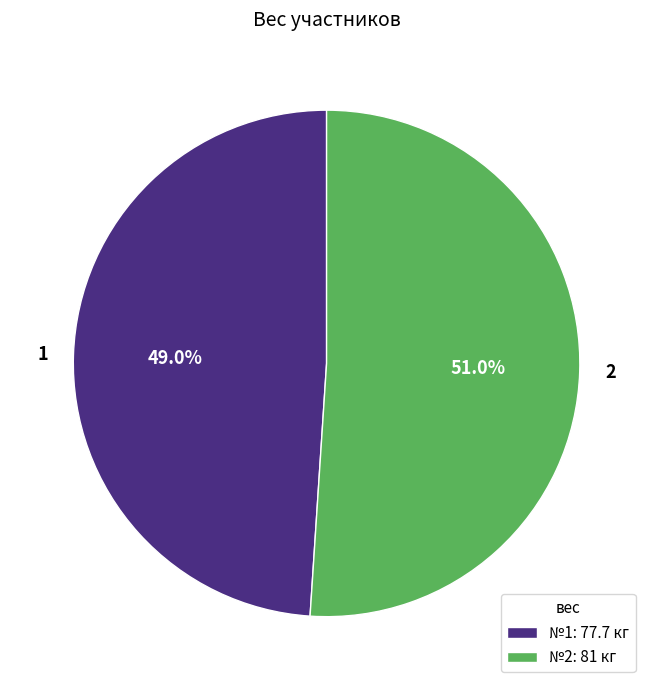

Which has a higher value, №2: 81 кг or №1: 77.7 кг?

№2: 81 кг